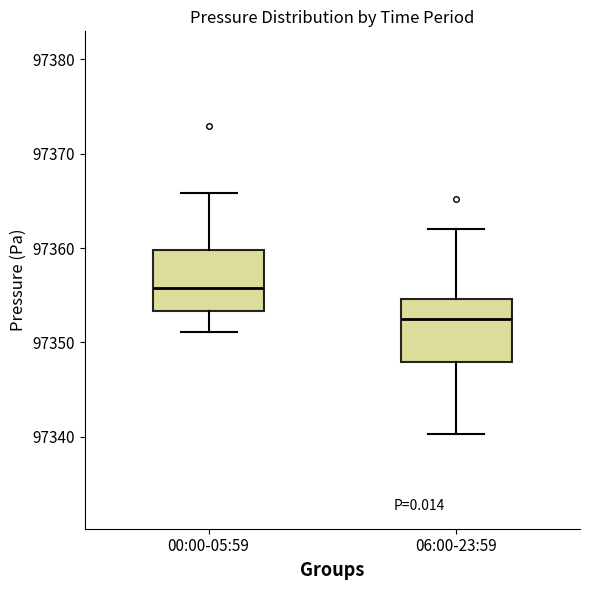

Reading left to right, read every box against the y-axis: the position of its median line, the range the box covers, and the ends of its whiskers. The values are not printed on the chart, so give them approximately, as read against the axis.

00:00-05:59: median 97356, box 97353 to 97360, whiskers 97351 to 97366
06:00-23:59: median 97353, box 97348 to 97355, whiskers 97340 to 97362